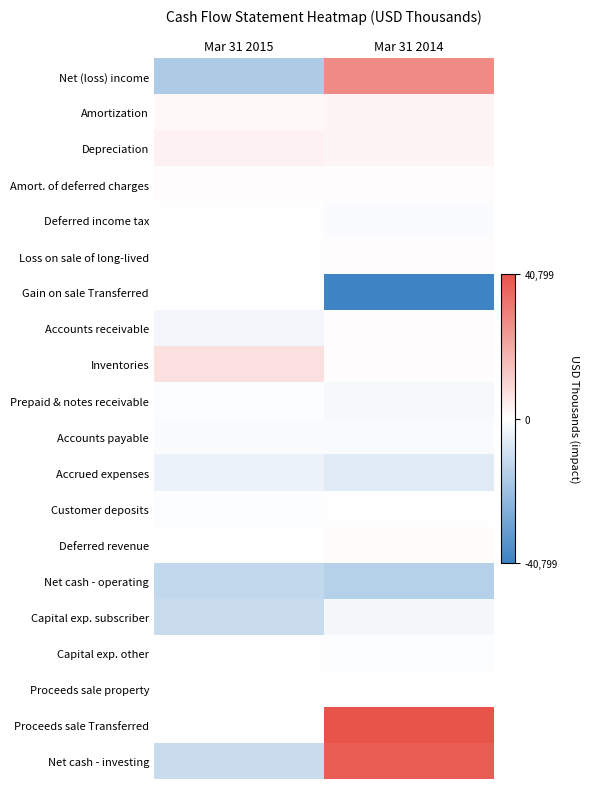

Which series has the largest total across all categories?

Proceeds sale Transferred